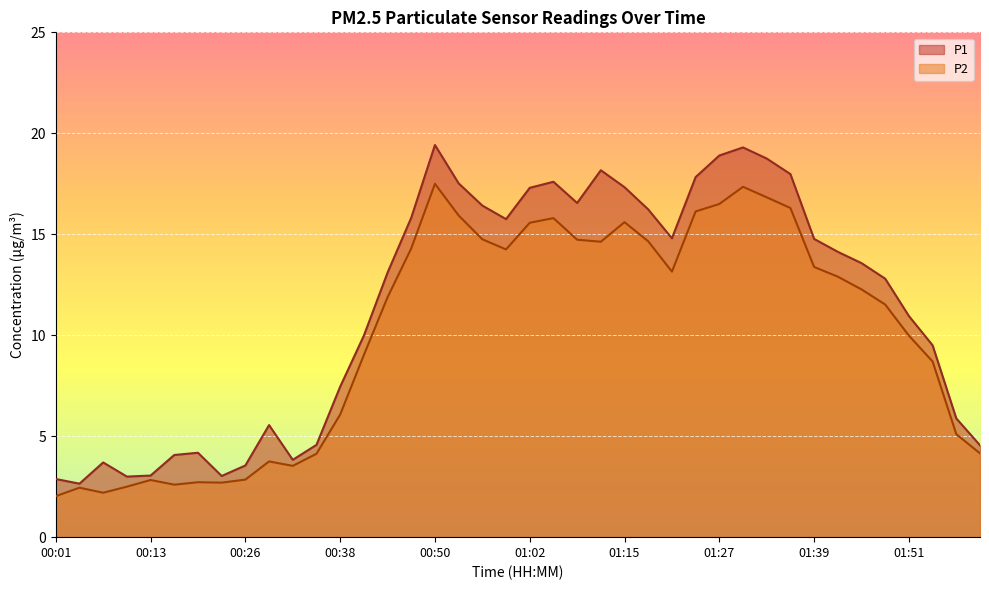

Between 00:35 and 01:30, which is larger?

01:30